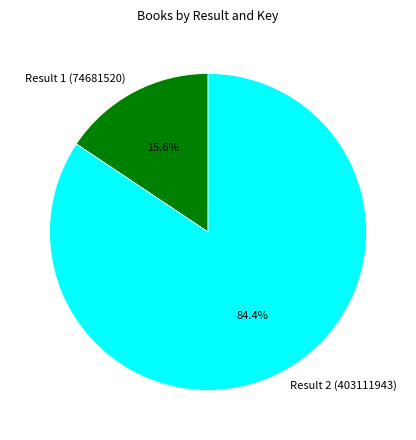

Which has a higher value, Result 2 (403111943) or Result 1 (74681520)?

Result 2 (403111943)